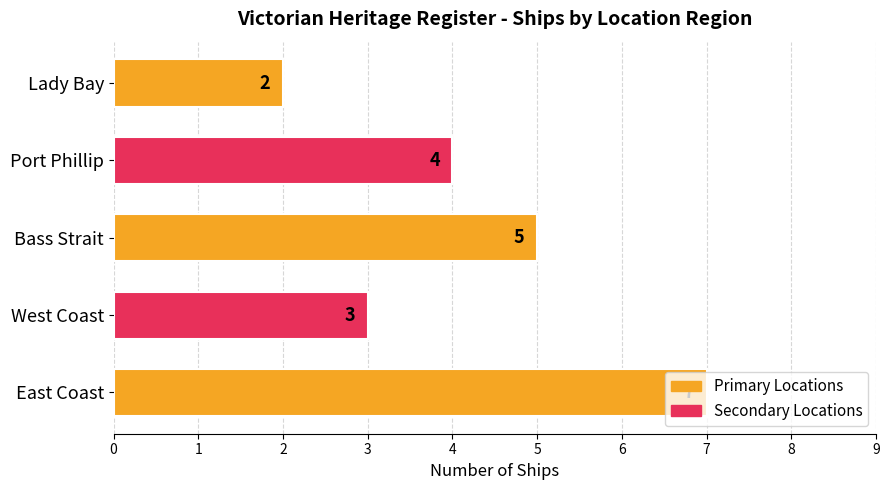

What is the average value?

4